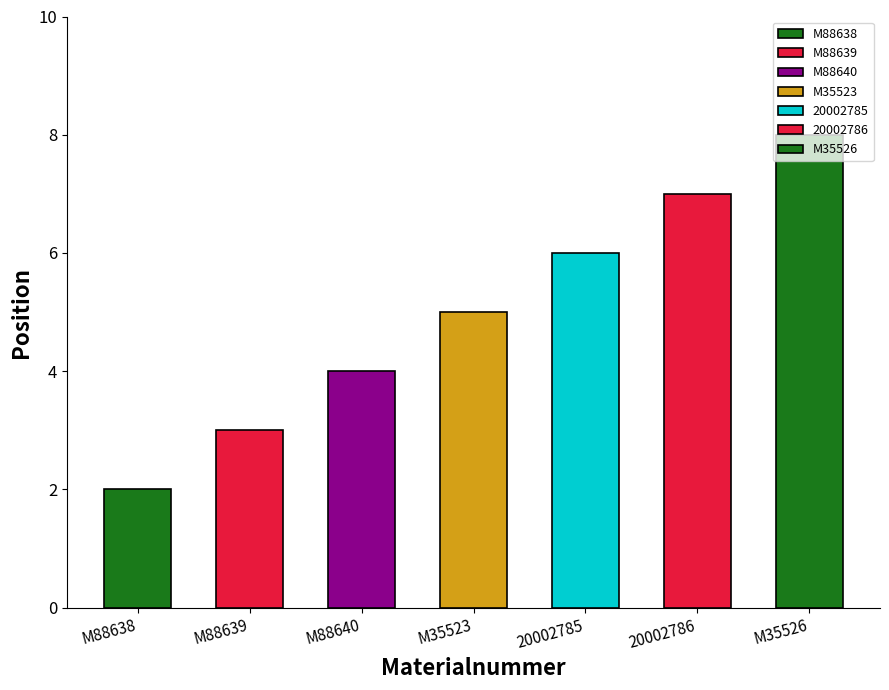

What is the difference between the maximum and second lowest values?

5